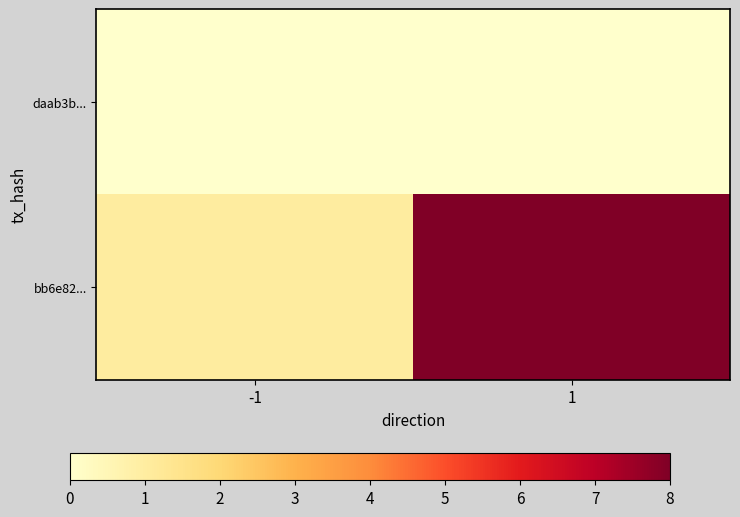

Which label corresponds to the smallest value in the chart?

-1